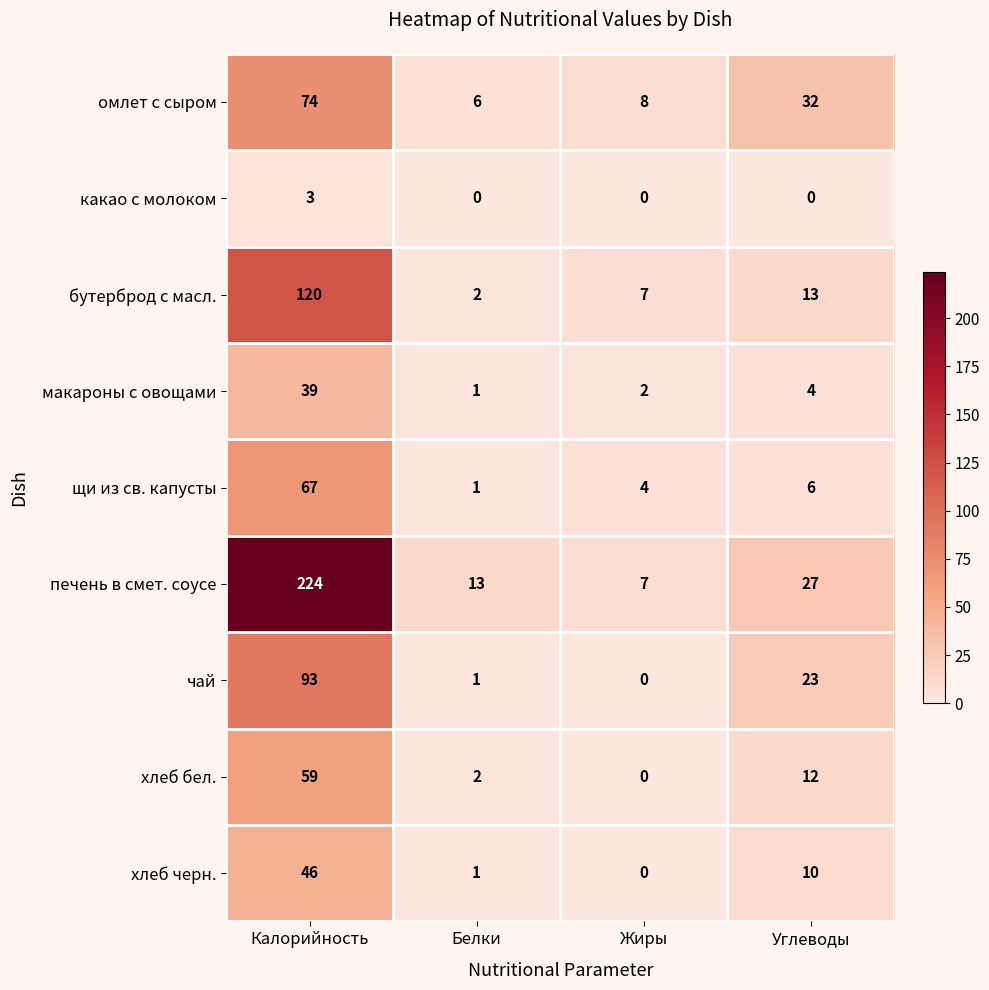

List the series in order of their peak value, highest first.

печень в смет. соусе, бутерброд с масл., чай, омлет с сыром, щи из св. капусты, хлеб бел., хлеб черн., макароны с овощами, какао с молоком